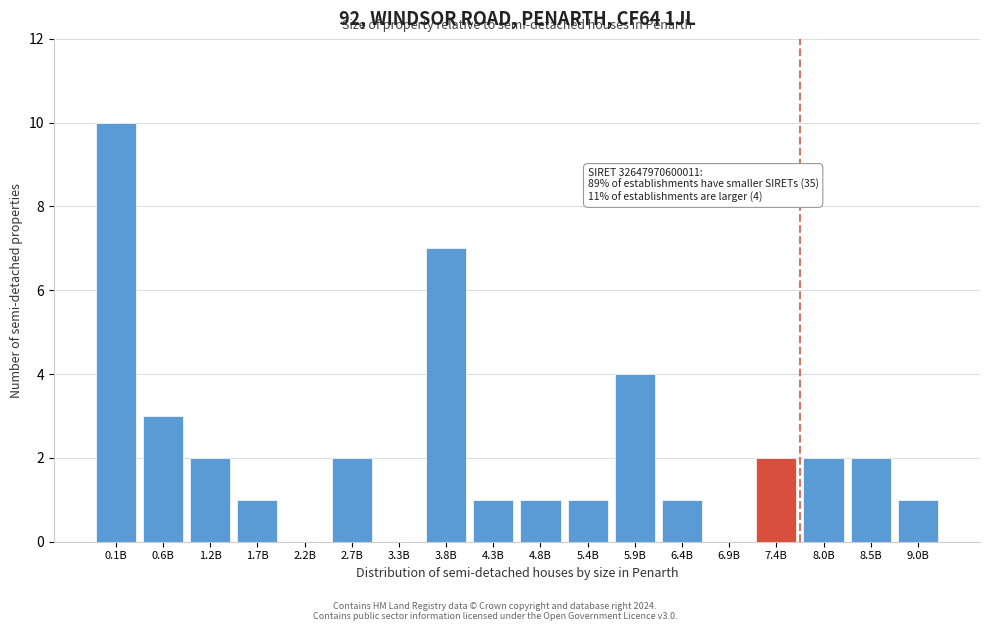

Reading right to left, transcribe all the data shown in this chart.

9.0B=1	8.5B=2	8.0B=2	7.4B=2	6.9B=0	6.4B=1	5.9B=4	5.4B=1	4.8B=1	4.3B=1	3.8B=7	3.3B=0	2.7B=2	2.2B=0	1.7B=1	1.2B=2	0.6B=3	0.1B=10